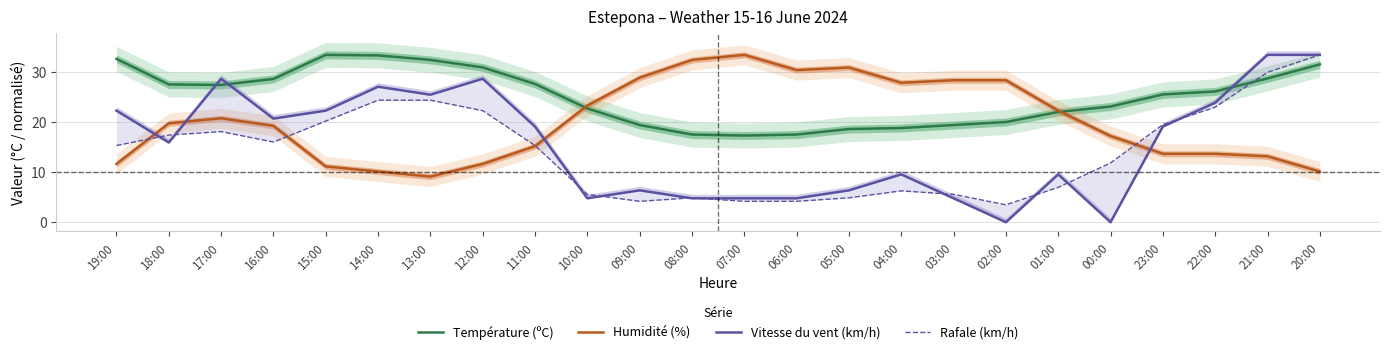

What is the label of the 11th point from the right?

06:00